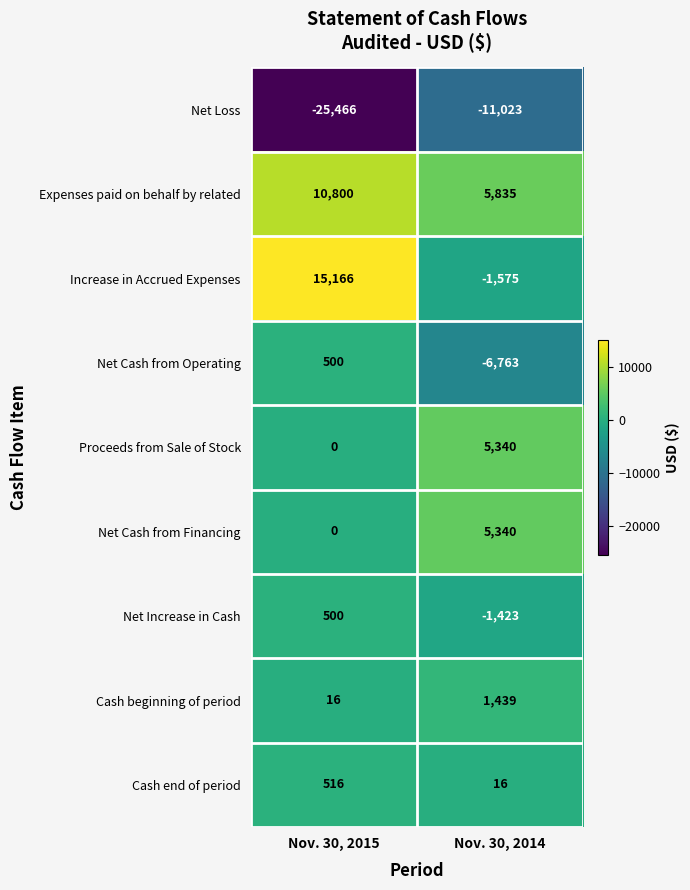

Which series changed the most between Nov. 30, 2015 and Nov. 30, 2014?

Increase in Accrued Expenses